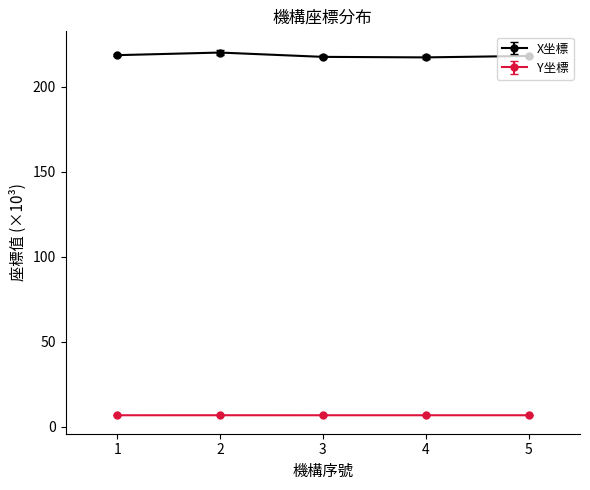

List the series in order of their overall mean, lowest first.

Y坐標, X坐標